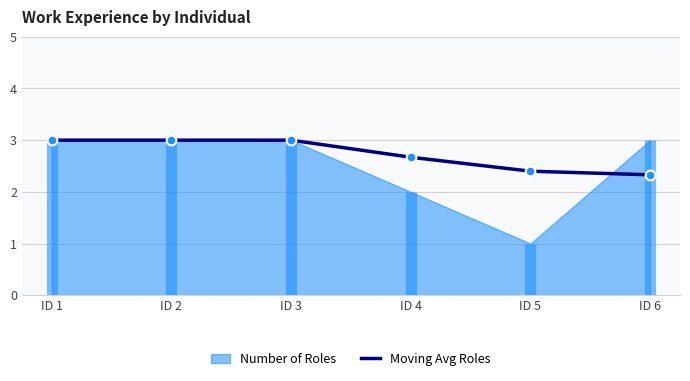

At which label is the value closest to 2?

ID 6